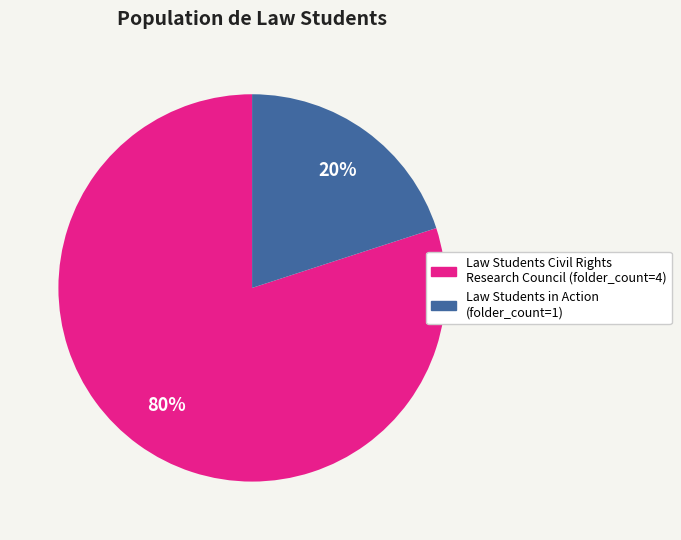

Does any single category account for the majority?

Yes